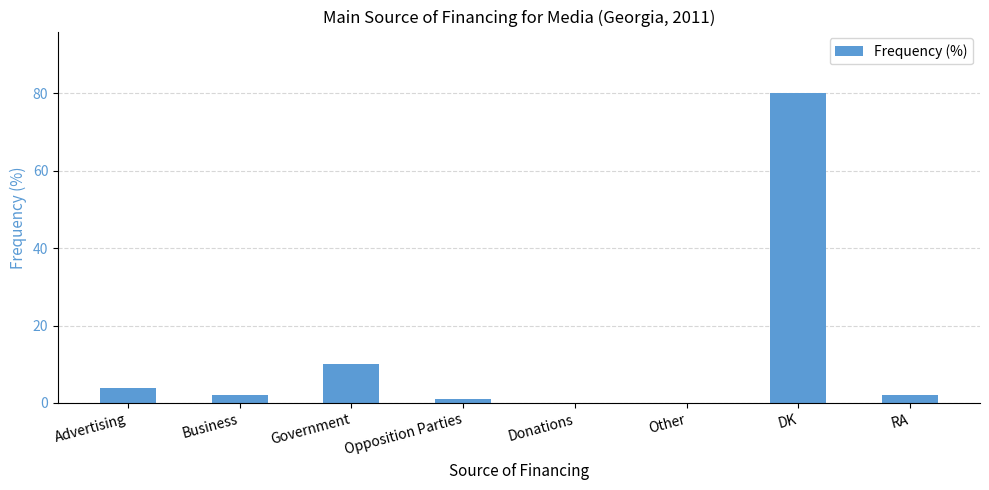

How many series are shown in this chart?

1